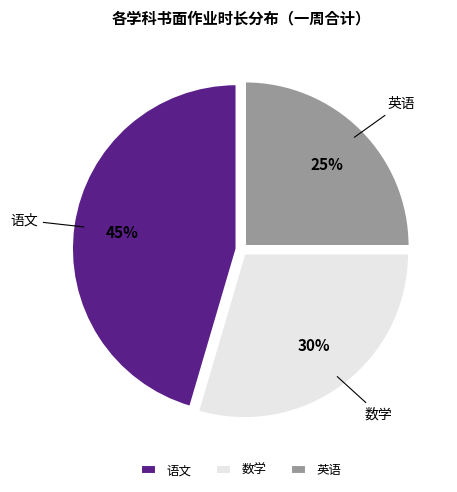

Is it true that 语文 is 57% of the pie?

False